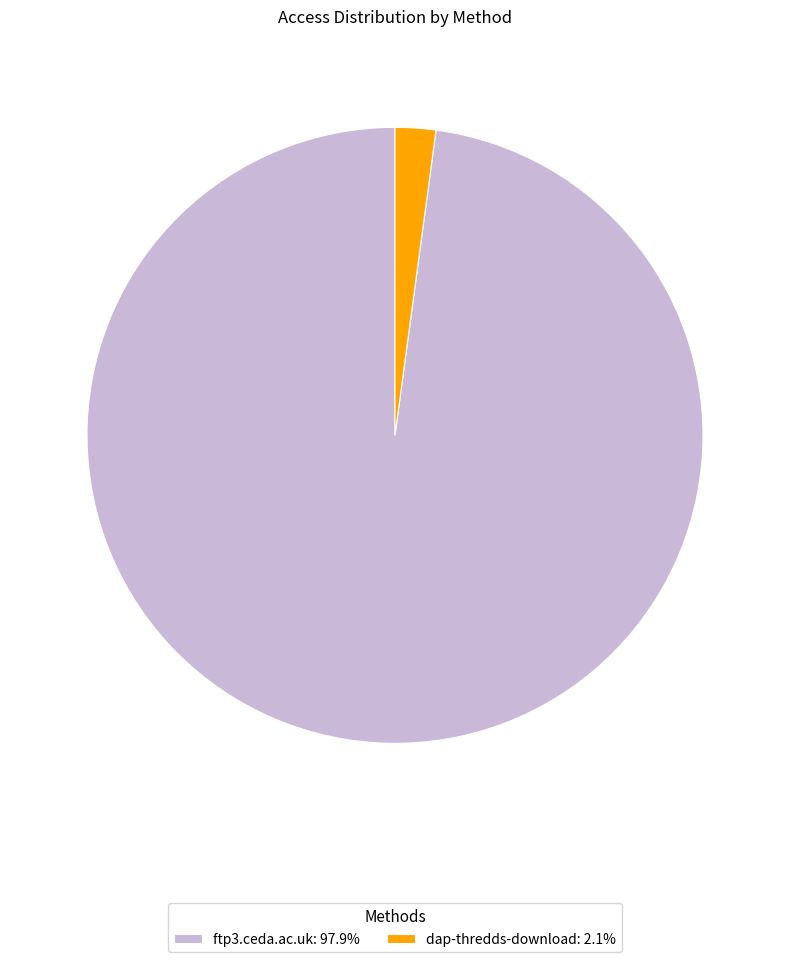

How many segments does this pie chart have?

2